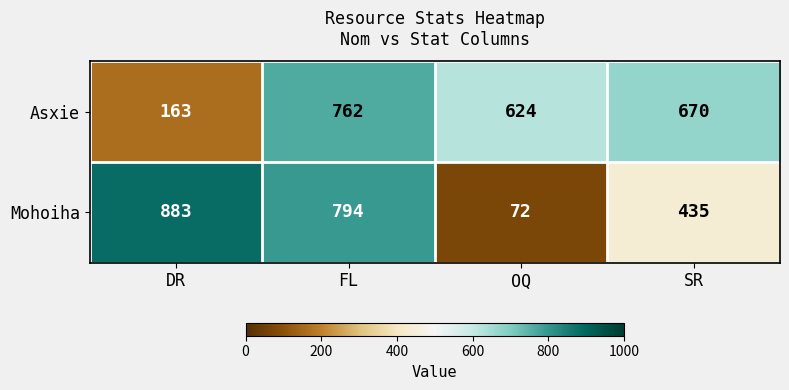

Reading left to right, list all the values displayed in this chart.

Asxie: DR=163	FL=762	OQ=624	SR=670
Mohoiha: DR=883	FL=794	OQ=72	SR=435